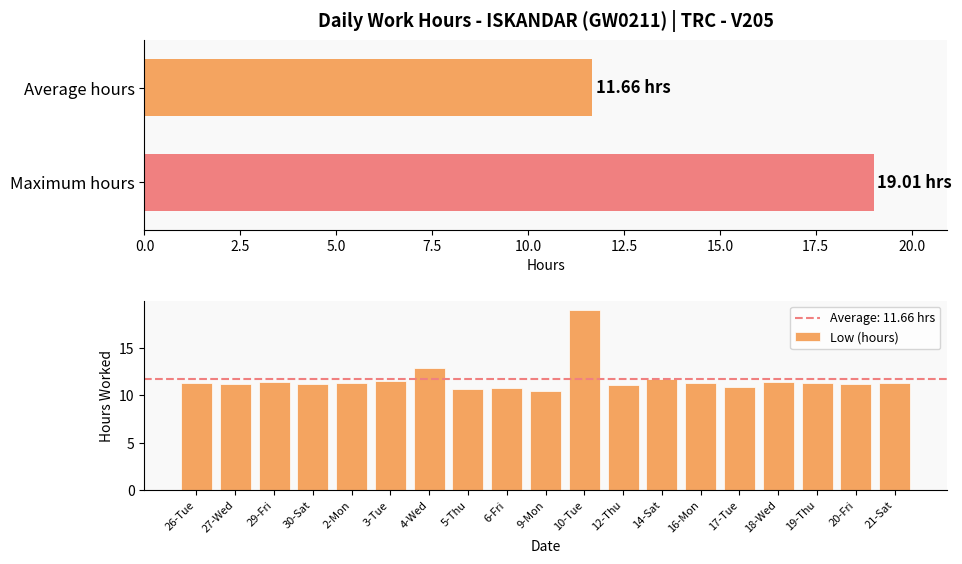

What is the minimum value for Low (hours)?

10.4